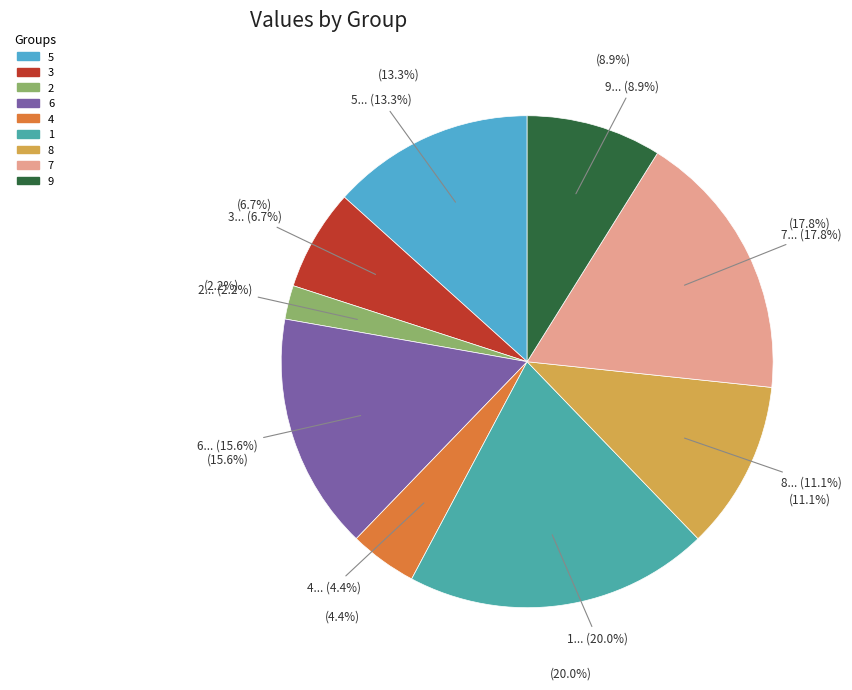

Is it true that 9 is 1% of the pie?

False